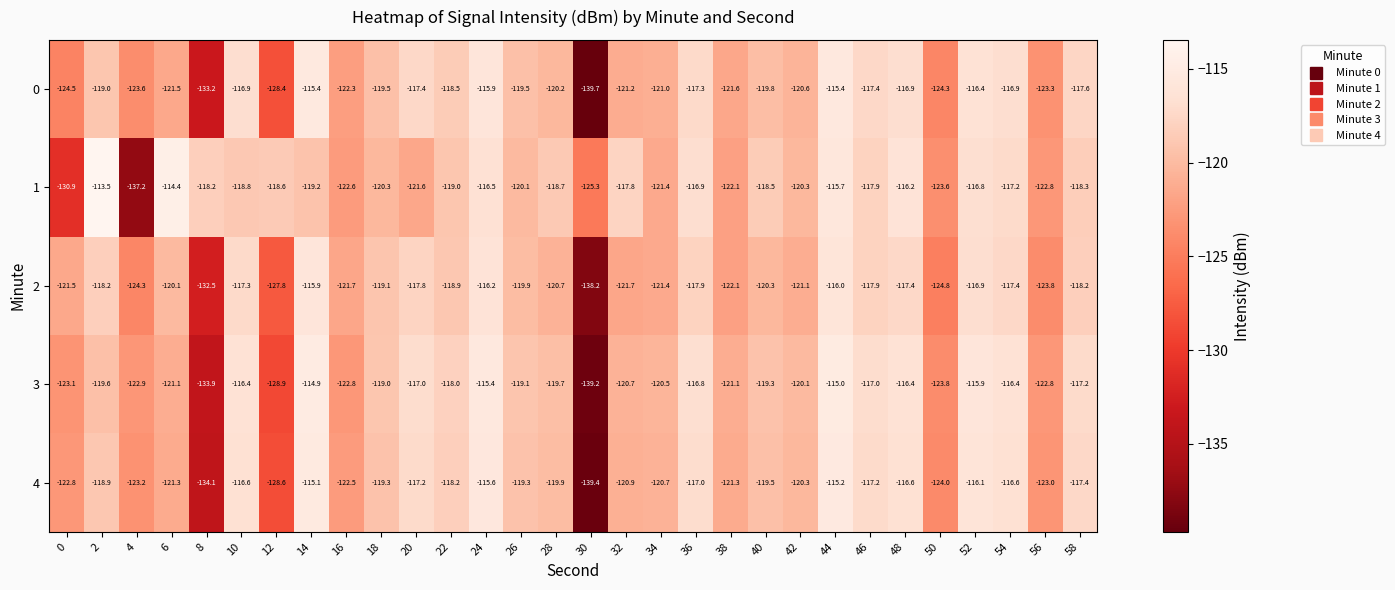

Where is 3 nearest to the value -127?

12